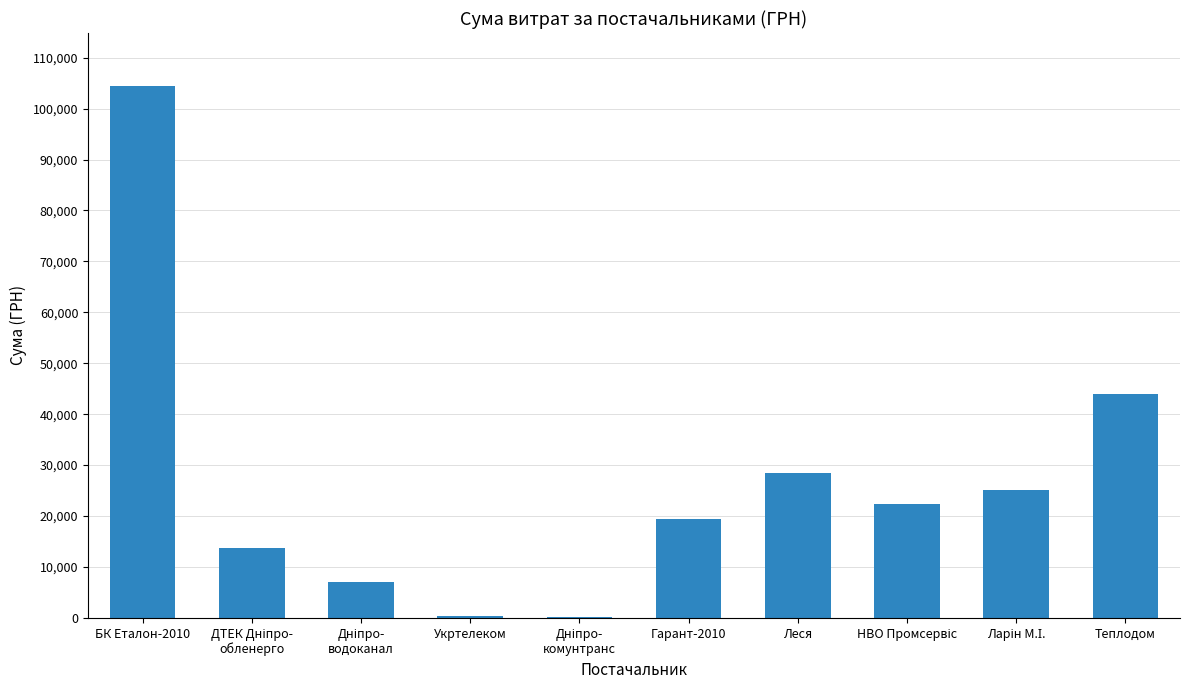

The value at Леся is 9064.2. True or false?

False